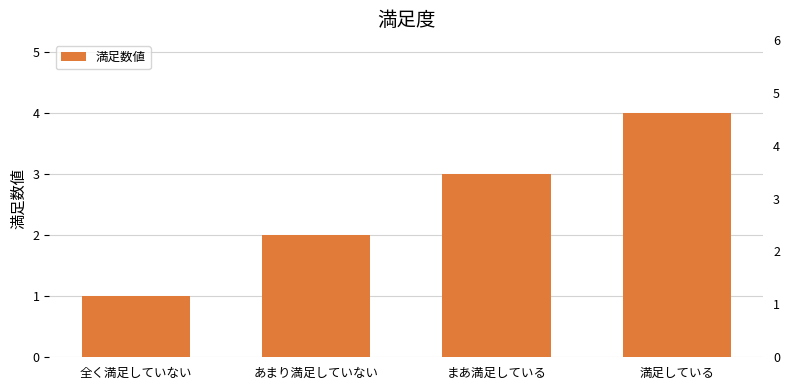

What is the sum of the values at 全く満足していない and まあ満足している?

4